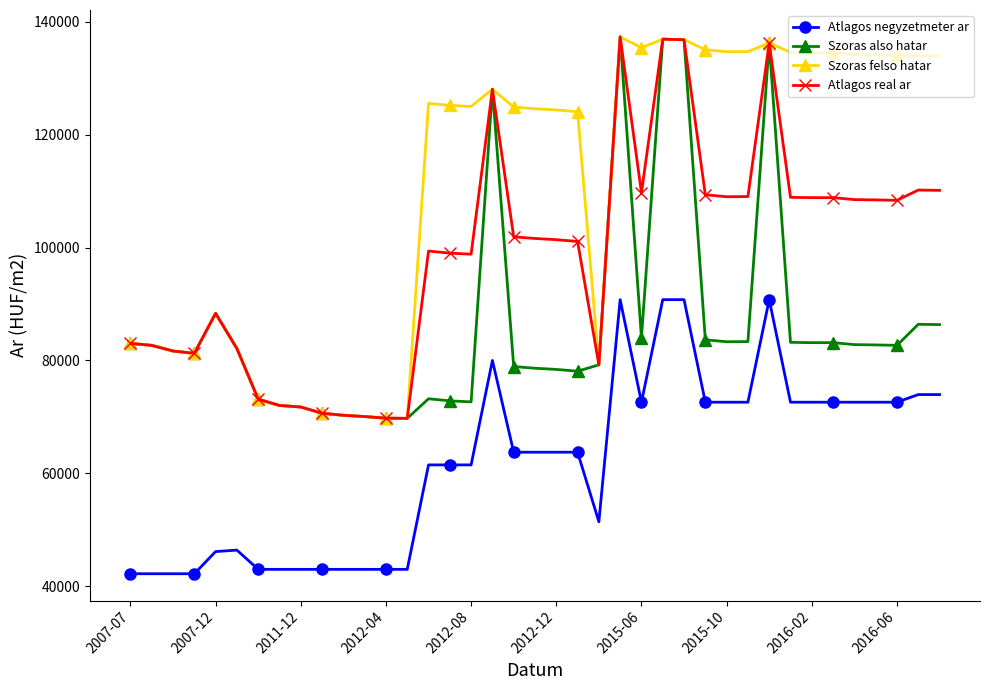

What is the difference between the maximum and second lowest values in the Atlagos real ar series?

67539